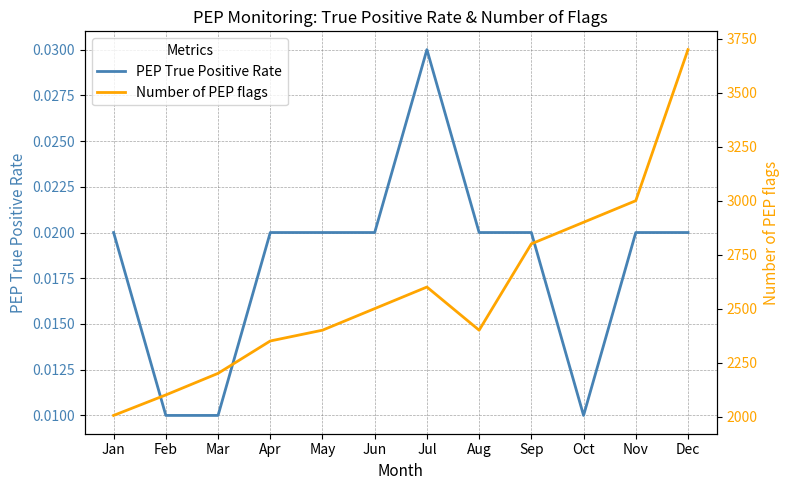

The value of Number of PEP flags at Mar is 2200.0. True or false?

True